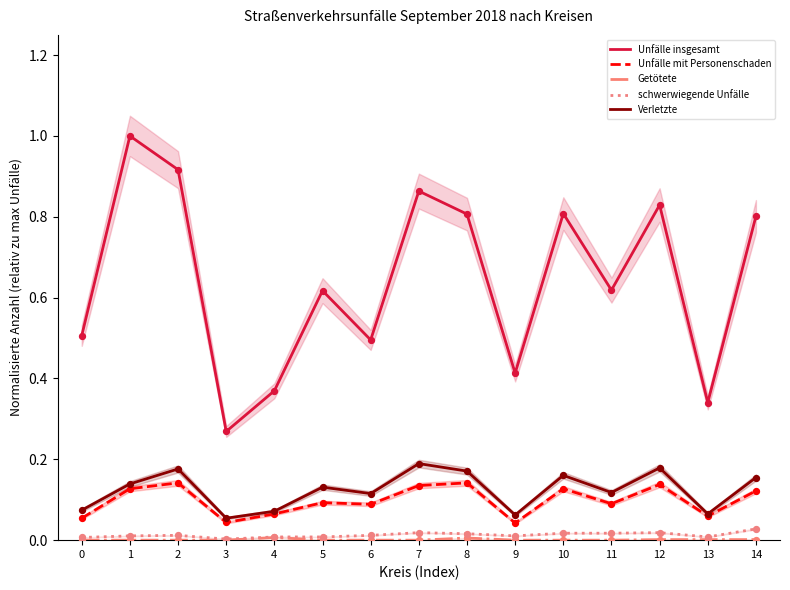

At which category is the sum across all series the highest?

1